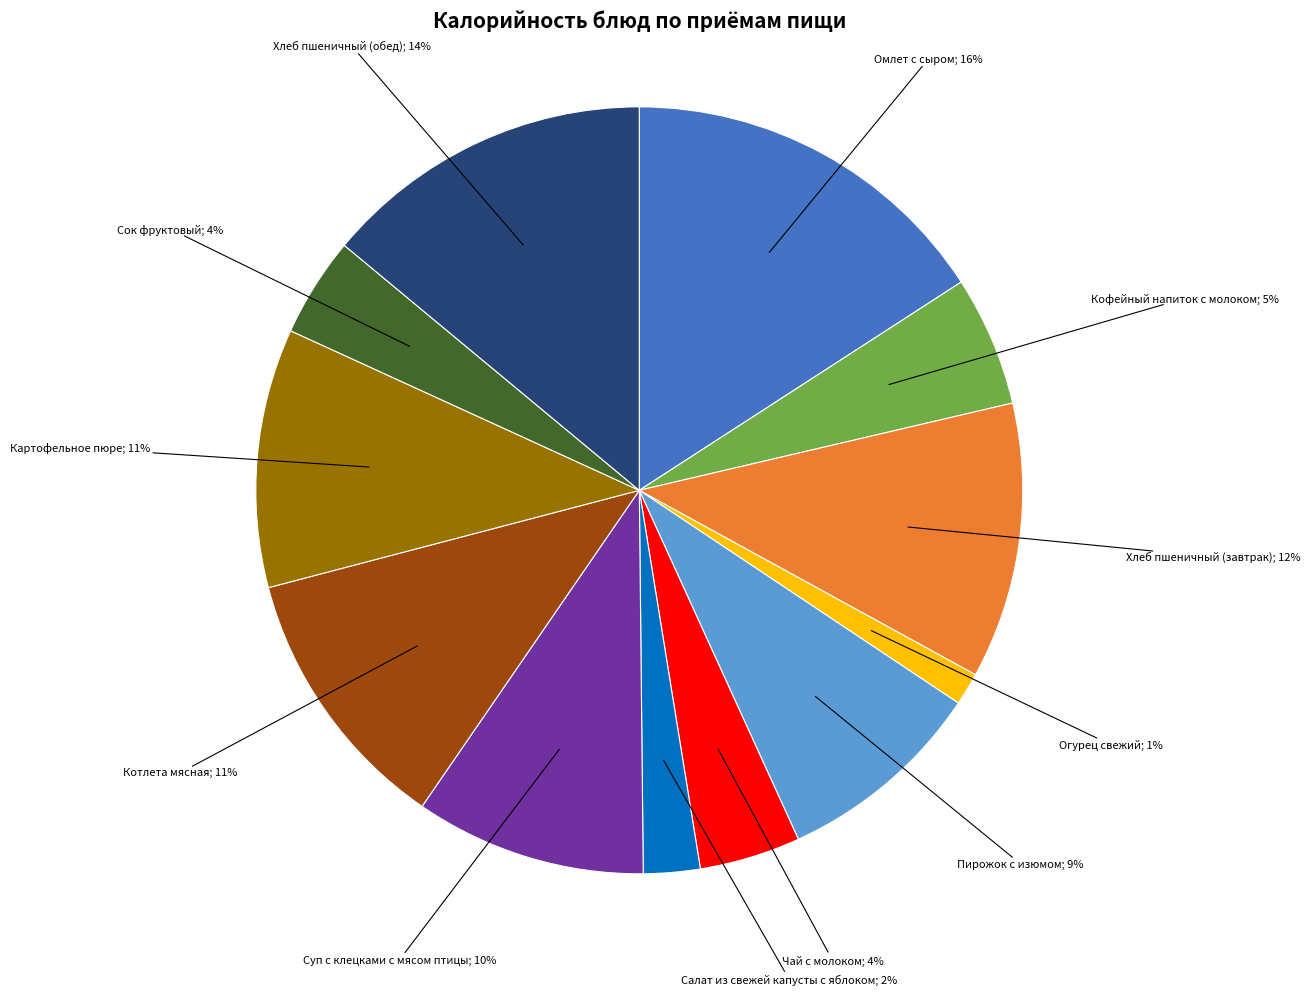

Is there a majority slice in this chart?

No